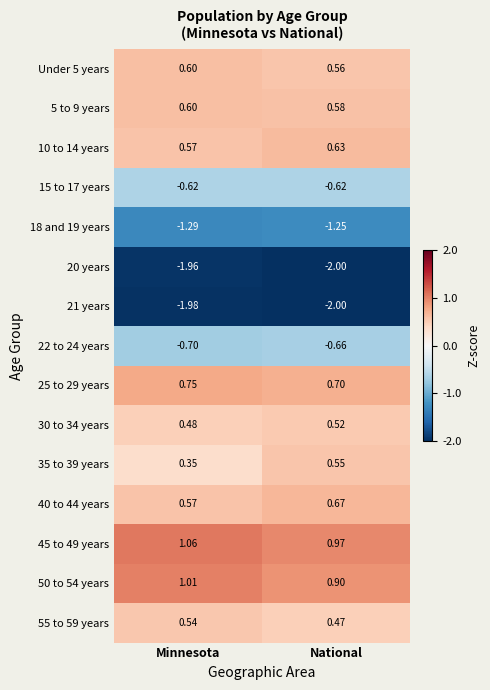

Which series has the largest total across all categories?

45 to 49 years